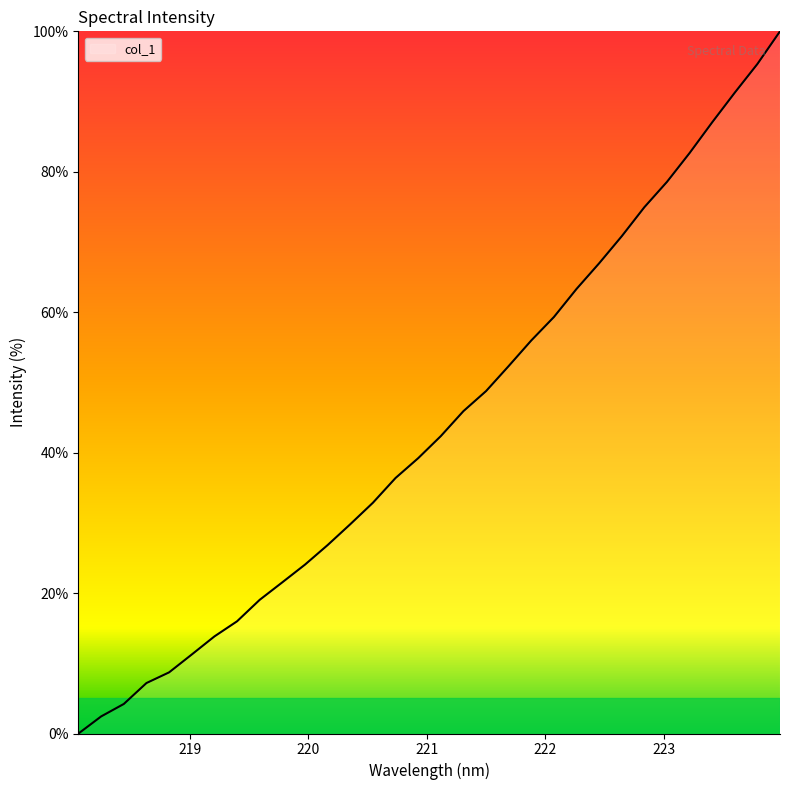

Reading right to left, list all the values displayed in this chart.

100.0	95.3	91.3	87.0	82.7	78.6	75.0	70.8	67.0	63.3	59.3	56.0	52.3	48.8	45.9	42.4	39.2	36.4	32.9	29.8	26.8	24.1	21.5	19.0	16.0	13.8	11.3	8.7	7.2	4.2	2.4	0.0